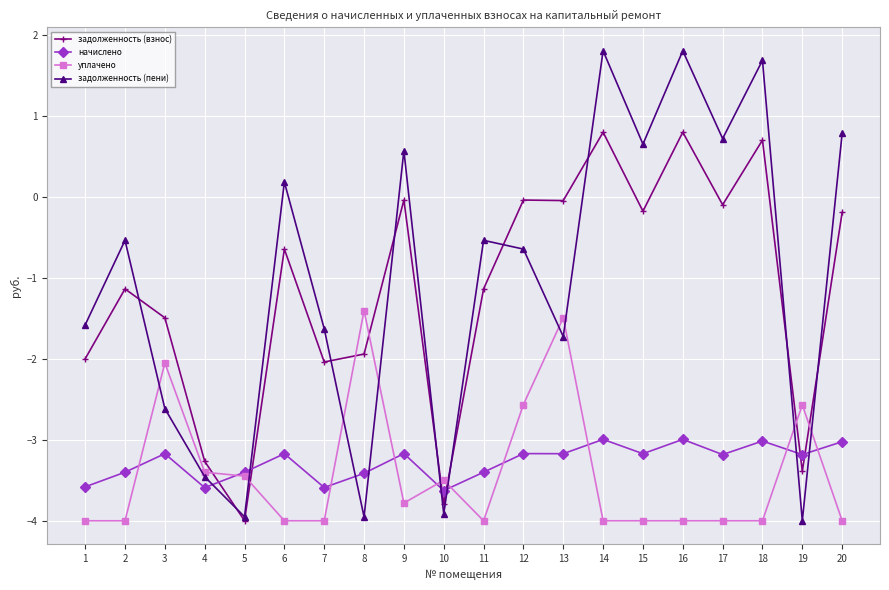

What is the minimum value for начислено?

-3.6